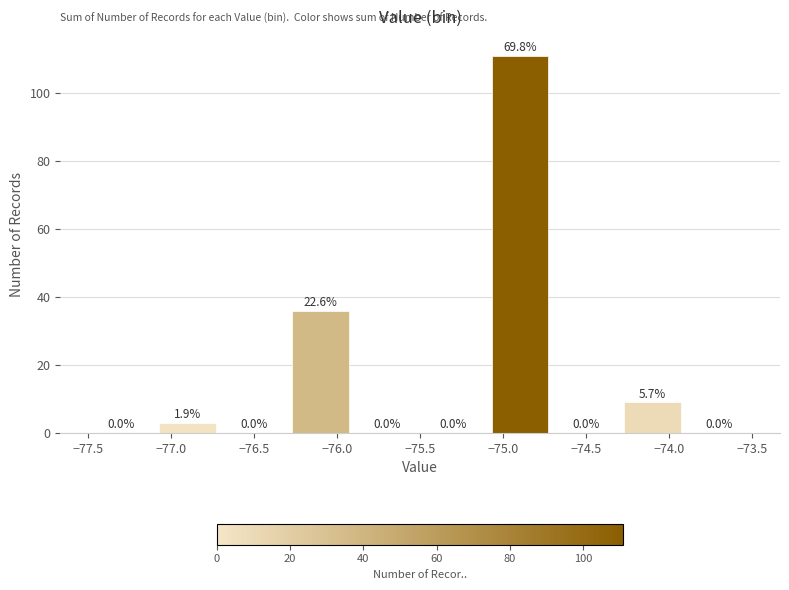

Over which range of the x-axis is the bar tallest?

-75.1 to -74.7